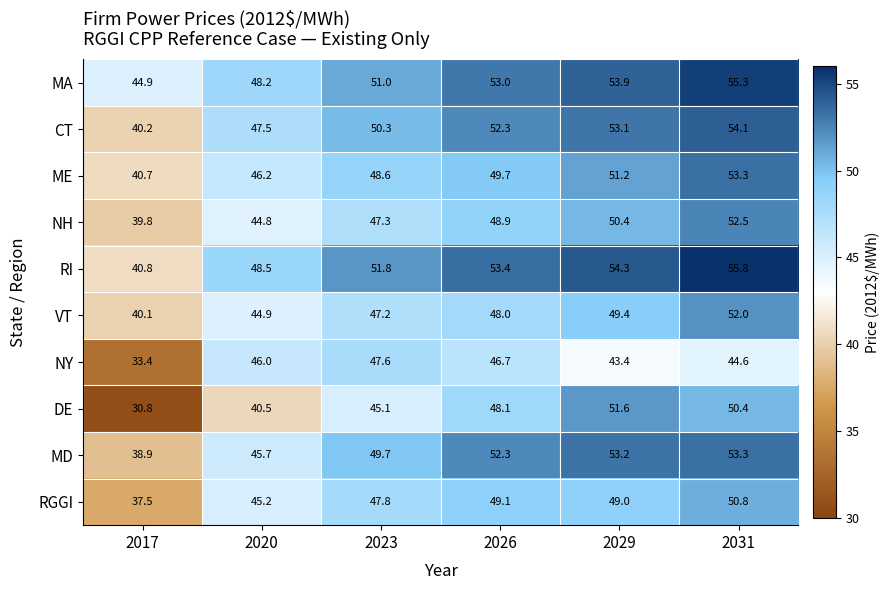

At which label does MD first exceed 52?

2026